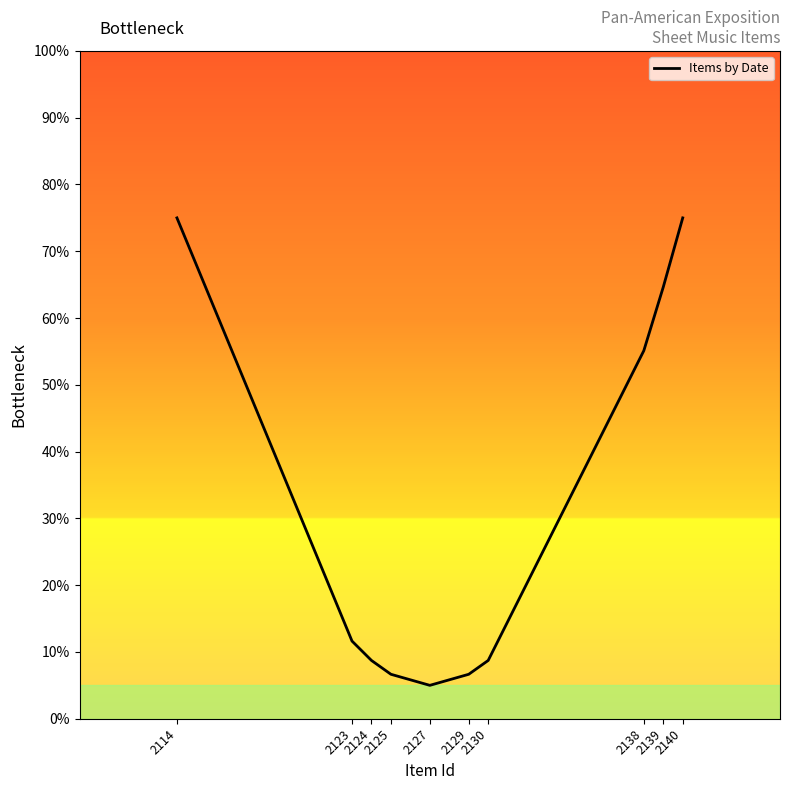

Where does the data first go above 11?

2114